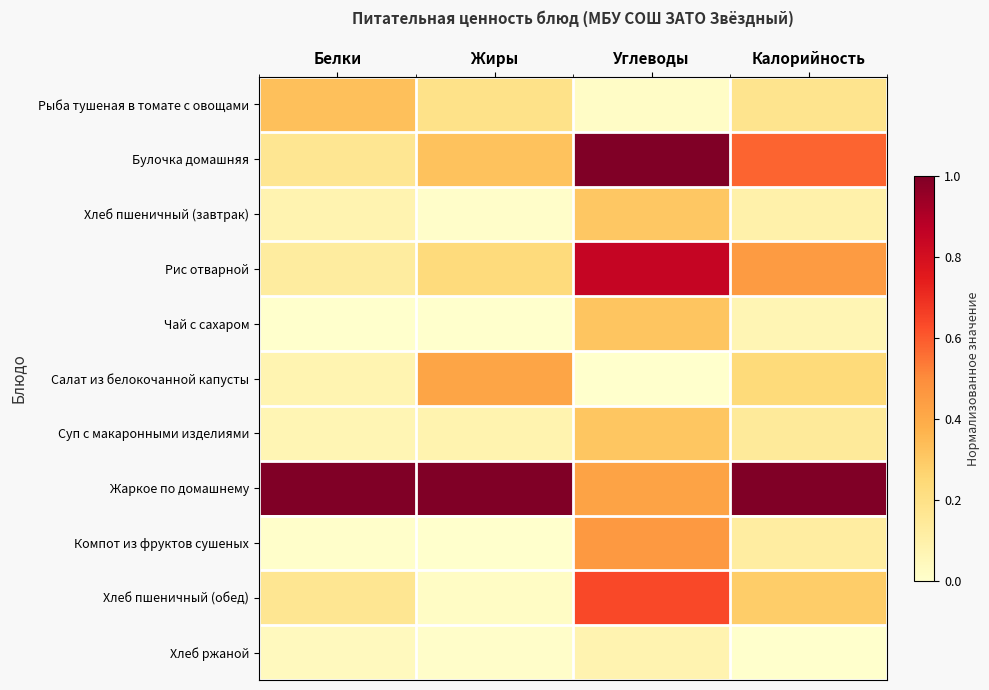

At Жиры, list the series in order from largest to smallest.

Жаркое по домашнему, Салат из белокочанной капусты, Булочка домашняя, Рис отварной, Рыба тушеная в томате с овощами, Суп с макаронными изделиями, Хлеб пшеничный (обед), Хлеб пшеничный (завтрак), Хлеб ржаной, Чай с сахаром, Компот из фруктов сушеных